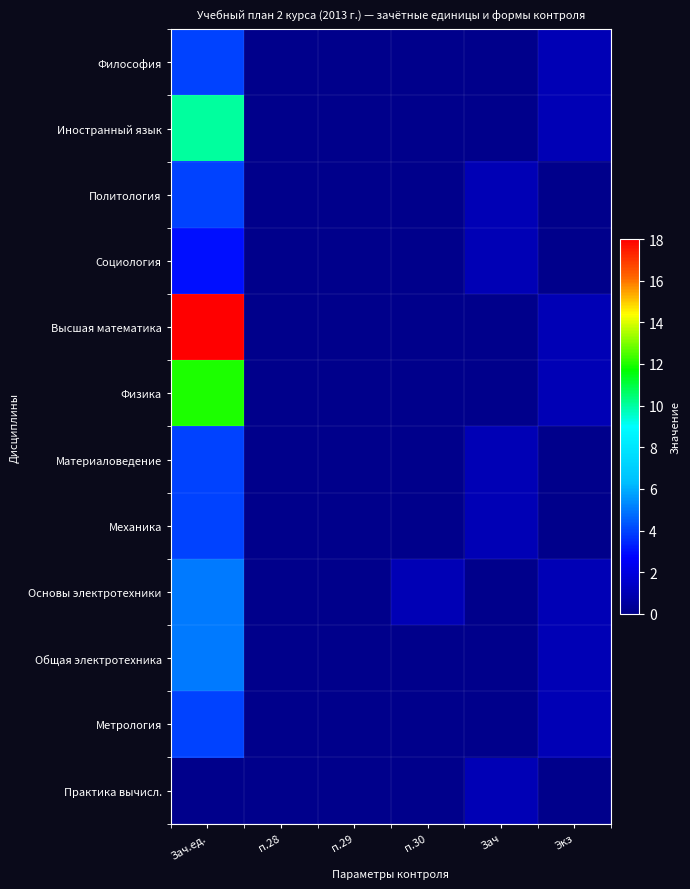

Reading left to right, transcribe all the data shown in this chart.

Философия: Зач.ед.=4	п.28=0	п.29=0	п.30=0	Зач=0	Экз=1
Иностранный язык: Зач.ед.=10	п.28=0	п.29=0	п.30=0	Зач=0	Экз=1
Политология: Зач.ед.=4	п.28=0	п.29=0	п.30=0	Зач=1	Экз=0
Социология: Зач.ед.=3	п.28=0	п.29=0	п.30=0	Зач=1	Экз=0
Высшая математика: Зач.ед.=18	п.28=0	п.29=0	п.30=0	Зач=0	Экз=1
Физика: Зач.ед.=12	п.28=0	п.29=0	п.30=0	Зач=0	Экз=1
Материаловедение: Зач.ед.=4	п.28=0	п.29=0	п.30=0	Зач=1	Экз=0
Механика: Зач.ед.=4	п.28=0	п.29=0	п.30=0	Зач=1	Экз=0
Основы электротехники: Зач.ед.=5	п.28=0	п.29=0	п.30=1	Зач=0	Экз=1
Общая электротехника: Зач.ед.=5	п.28=0	п.29=0	п.30=0	Зач=0	Экз=1
Метрология: Зач.ед.=4	п.28=0	п.29=0	п.30=0	Зач=0	Экз=1
Практика вычисл.: Зач.ед.=0	п.28=0	п.29=0	п.30=0	Зач=1	Экз=0